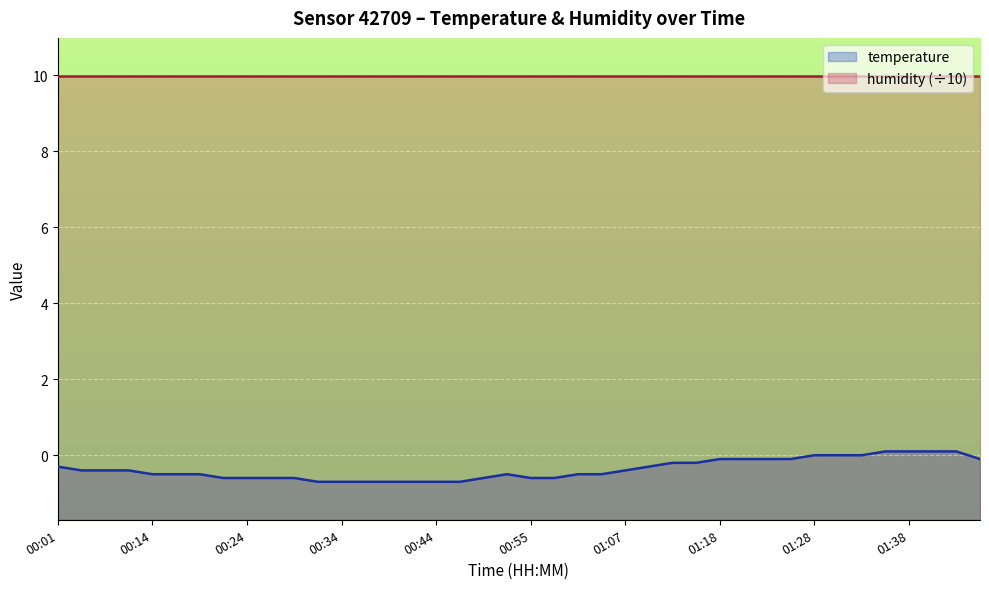

Which has a higher value, 01:23 or 01:15?

01:23